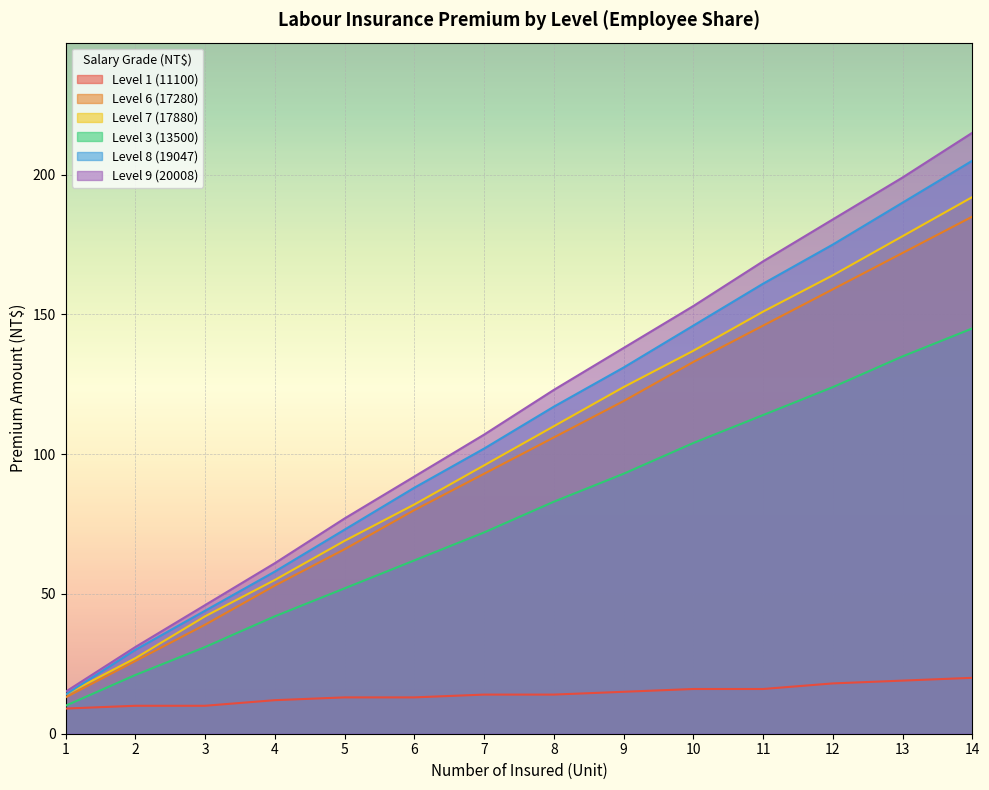

True or false: Level 7 (17880) and Level 9 (20008) cross at least once.

False